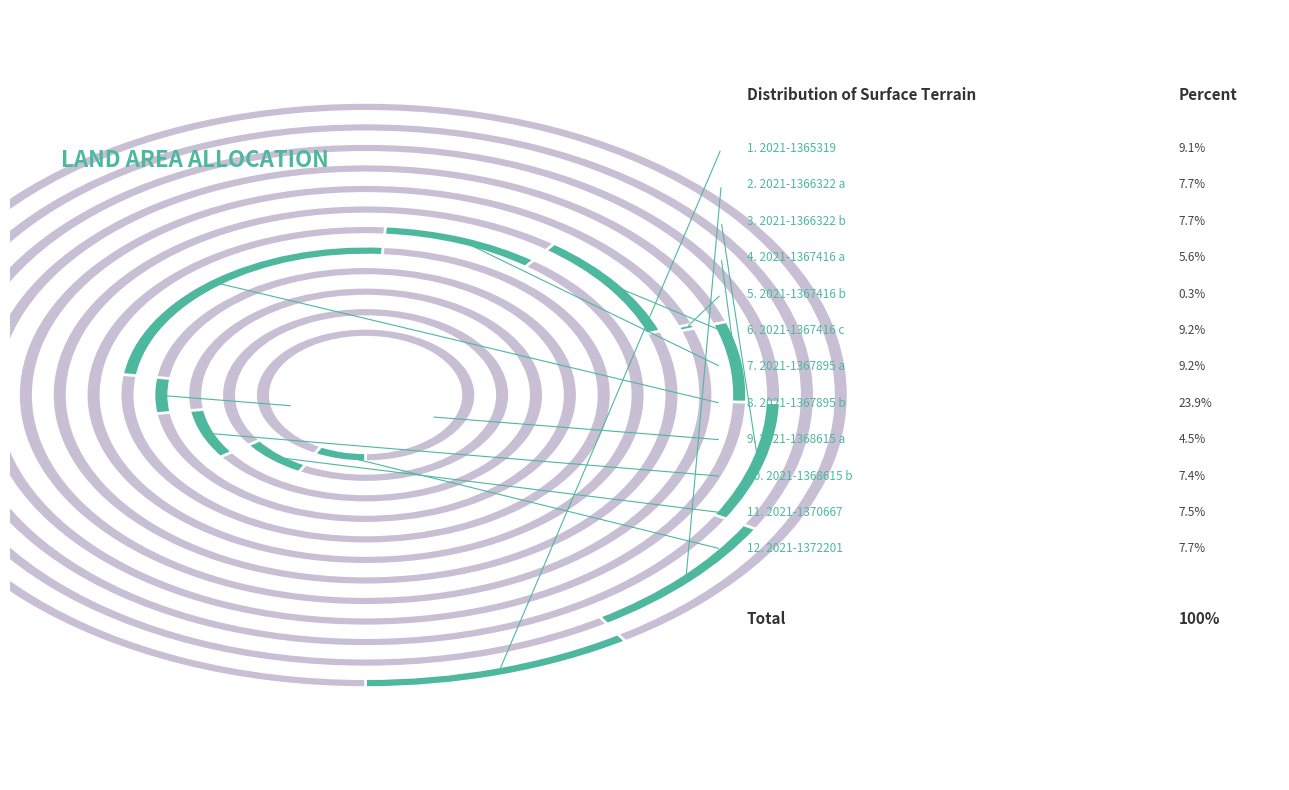

To the nearest percent, what is the difference between the largest and smallest slice percentages?

24%